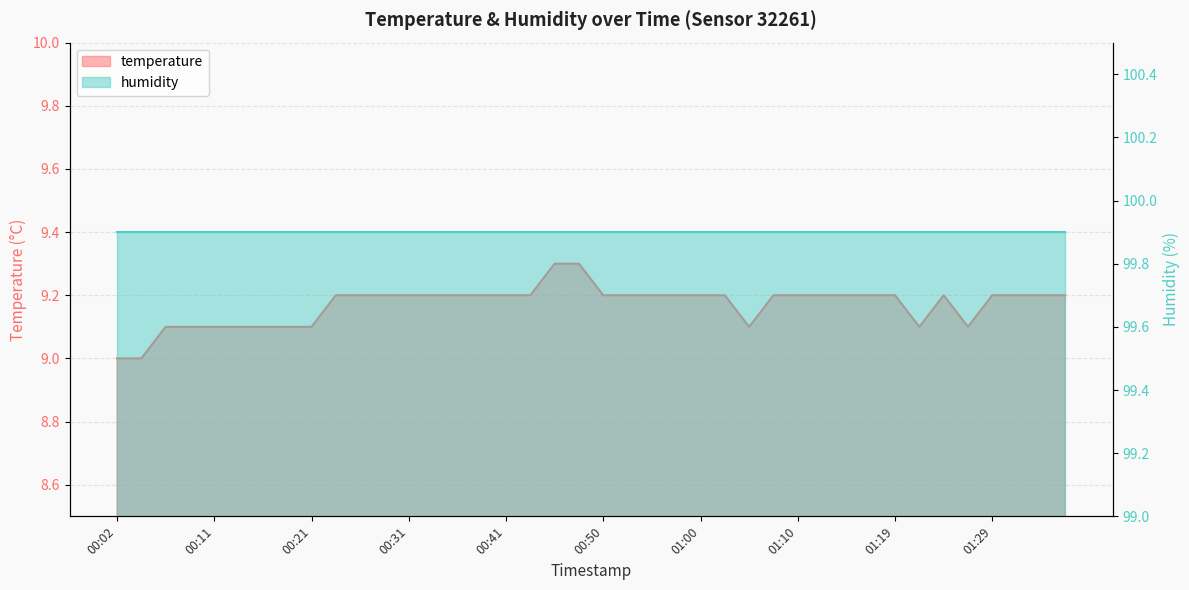

What value does the data have at 00:14?

9.1